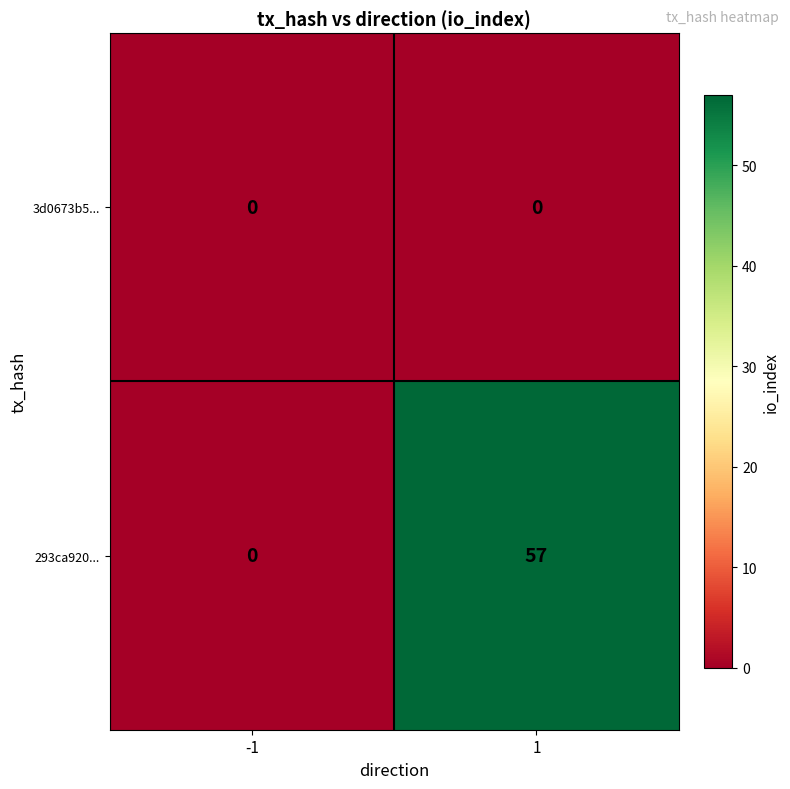

True or false: 3d0673b5... has a value of 0 at -1.

True